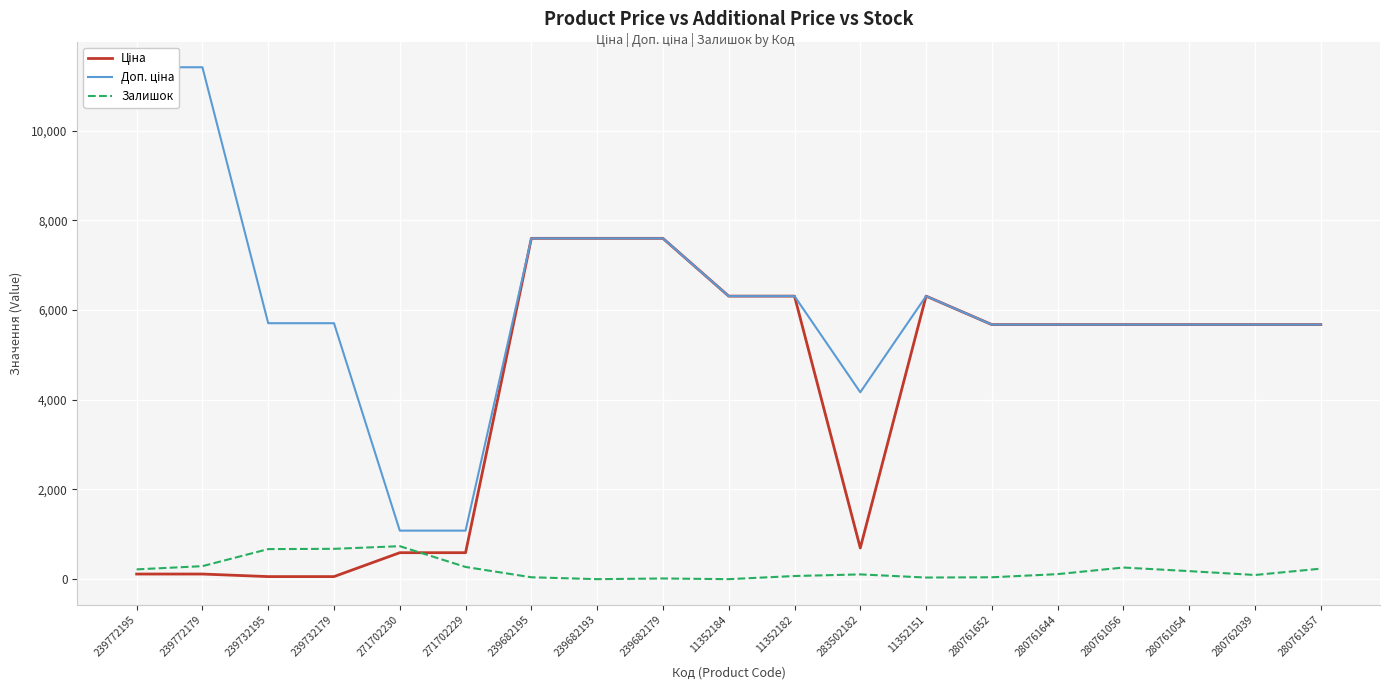

What is the sum of all Доп. ціна values?

116317.6